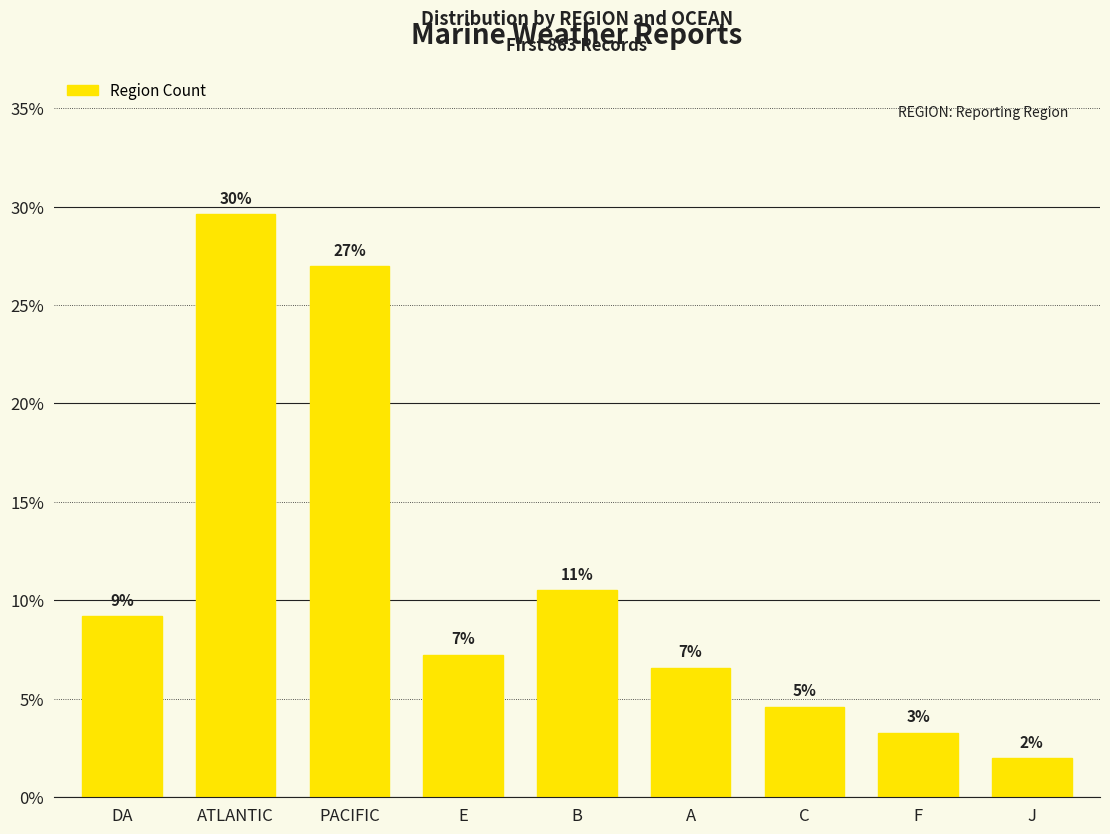

How many bars are there in total?

9